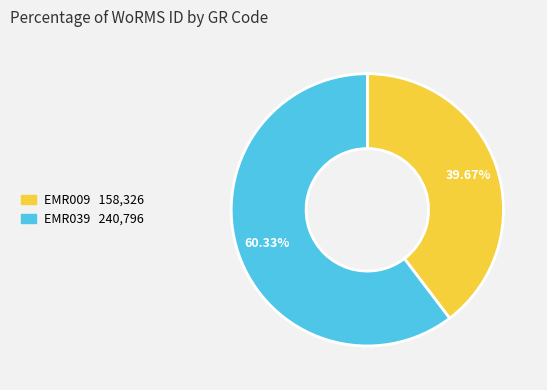

Does EMR009 account for over 50% of the chart?

No